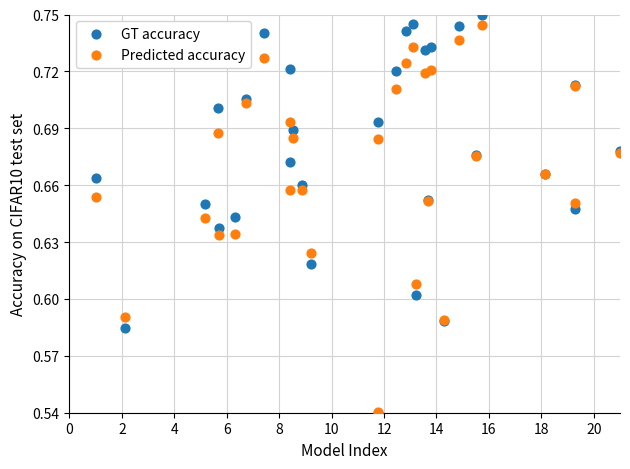

Which series contains the highest Y value?

GT accuracy